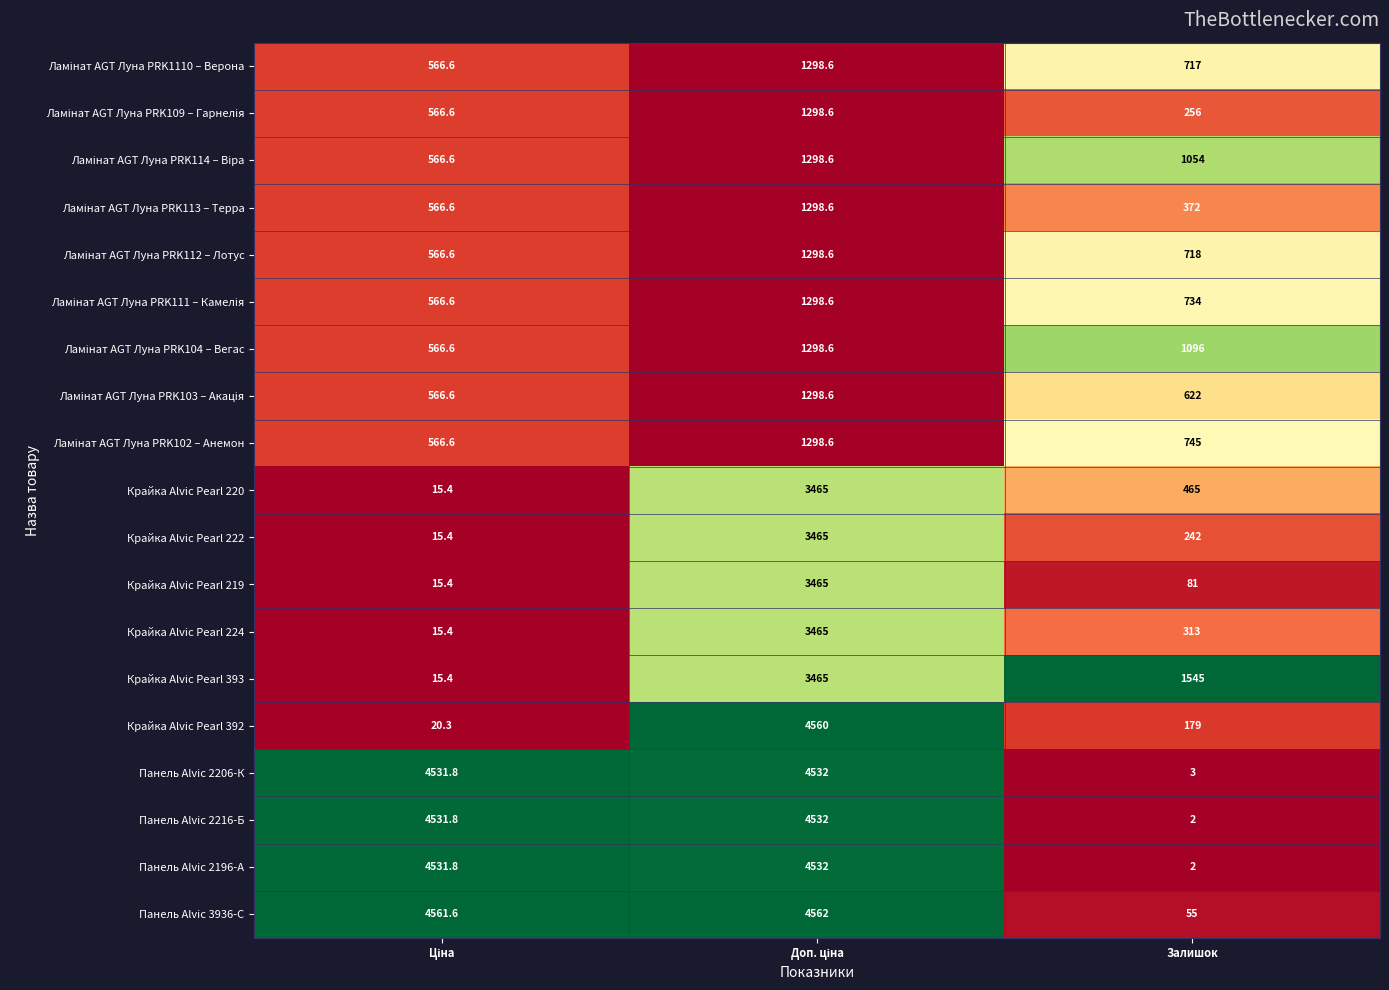

What is the total value across all series at Залишок?

9201.0